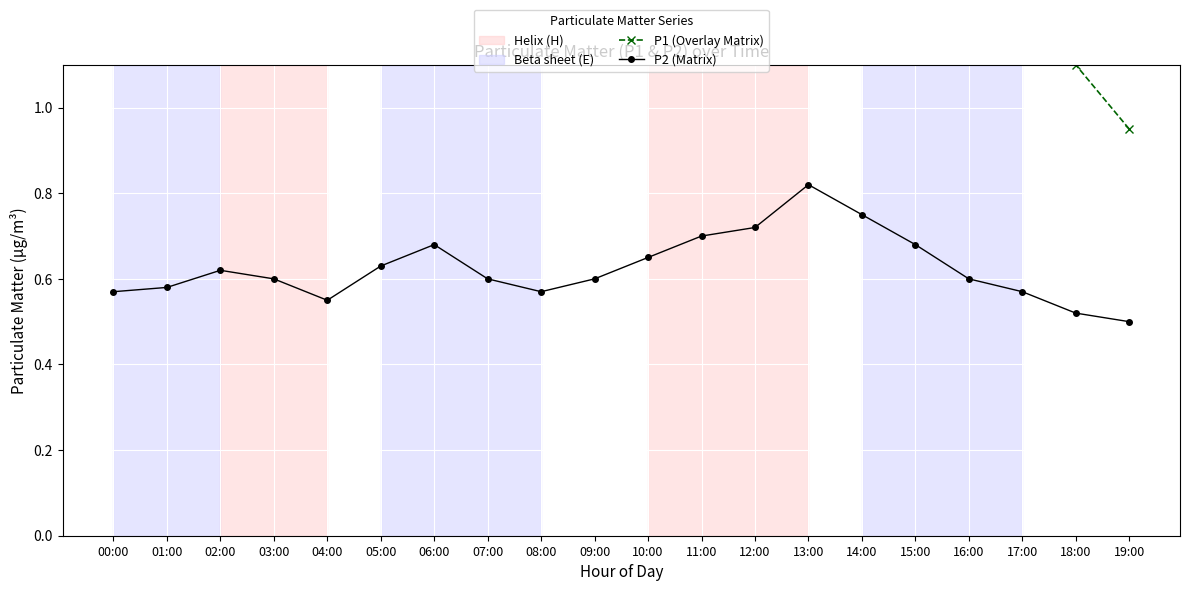

What is the sum of the P1 (Overlay Matrix) values at 19:00 and 07:00?

2.3